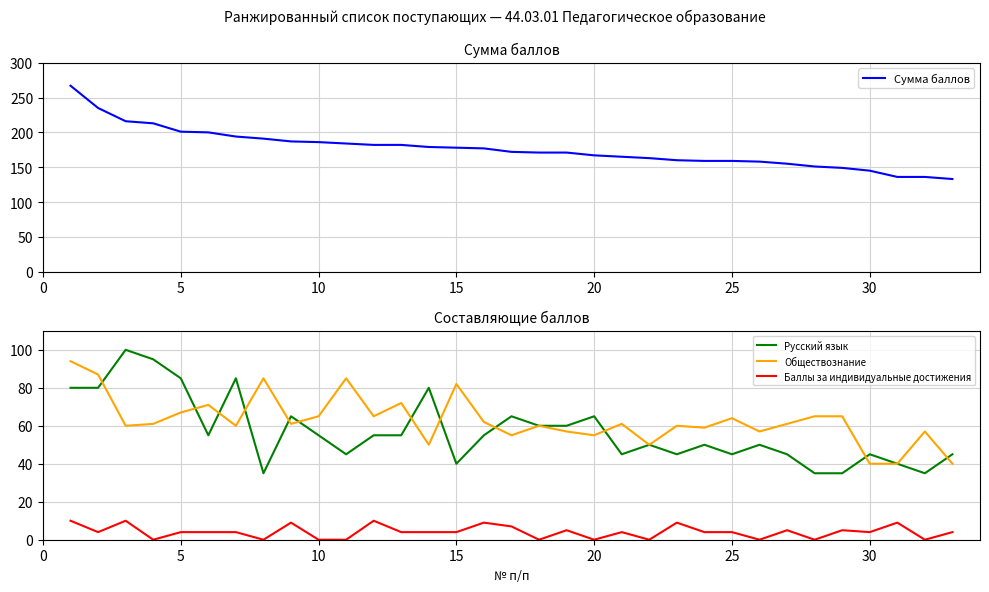

What is the sum of all Баллы за индивидуальные достижения values?

136